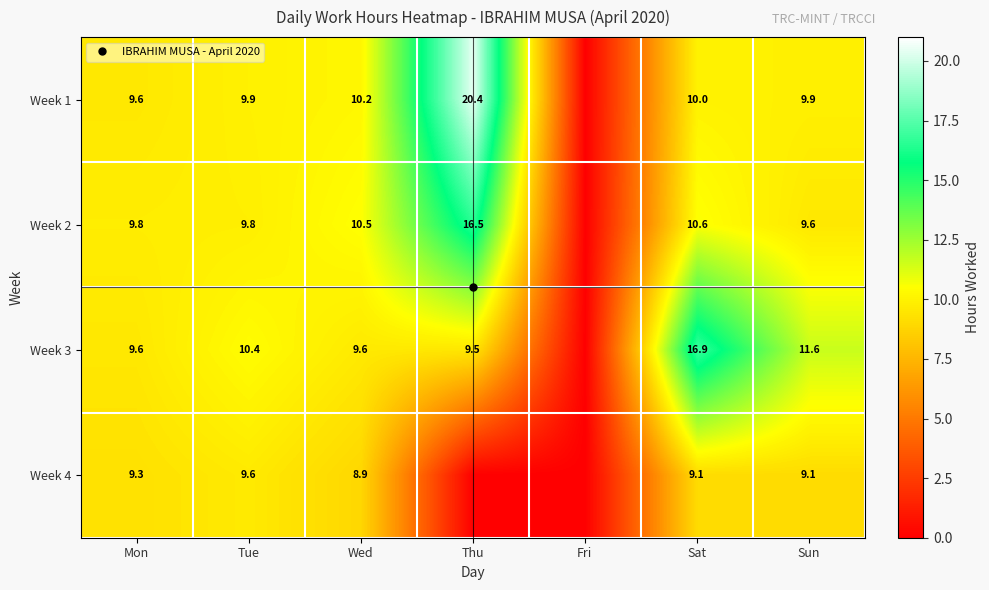

What is the difference between the Week 4 values at Sat and Mon?

0.2